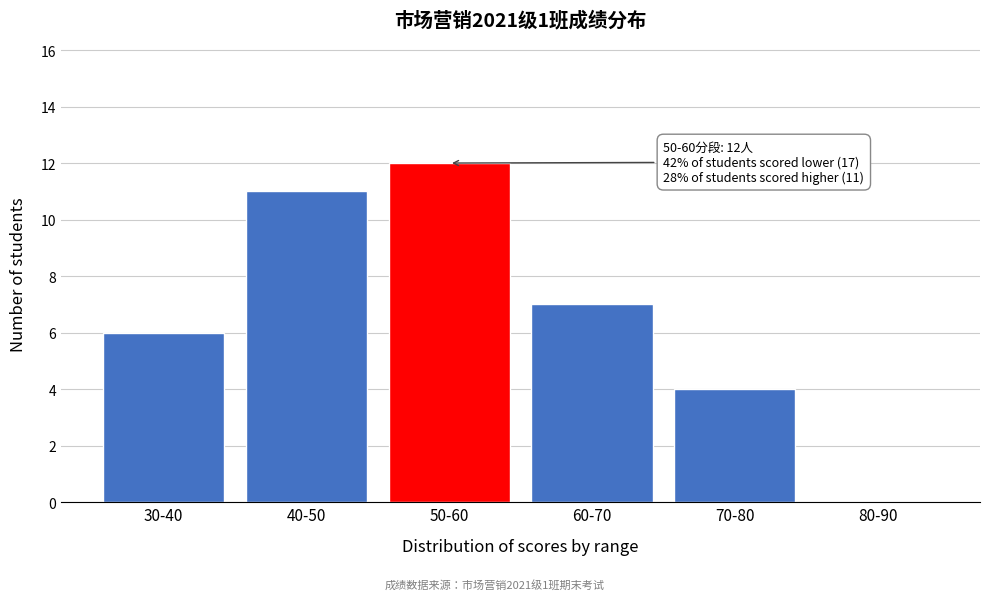

Reading left to right, what are all the values shown in this chart?

30-40=6	40-50=11	50-60=12	60-70=7	70-80=4	80-90=0